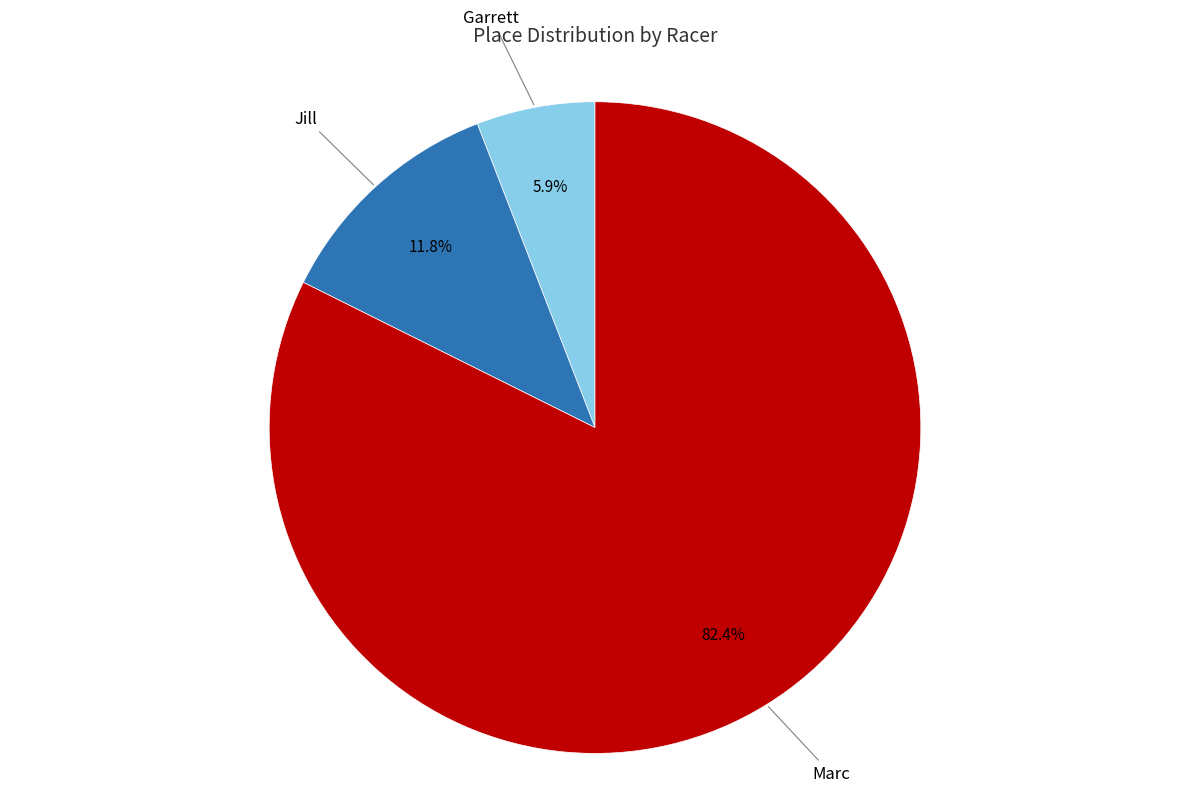

How many segments does this pie chart have?

3